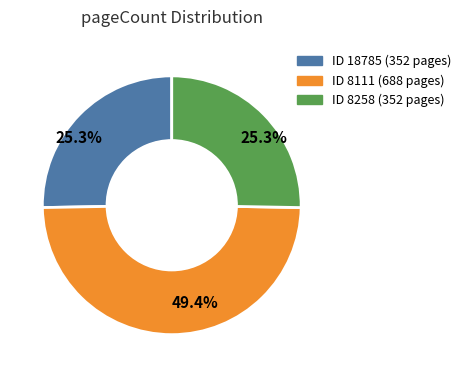

Is there a majority slice in this chart?

No